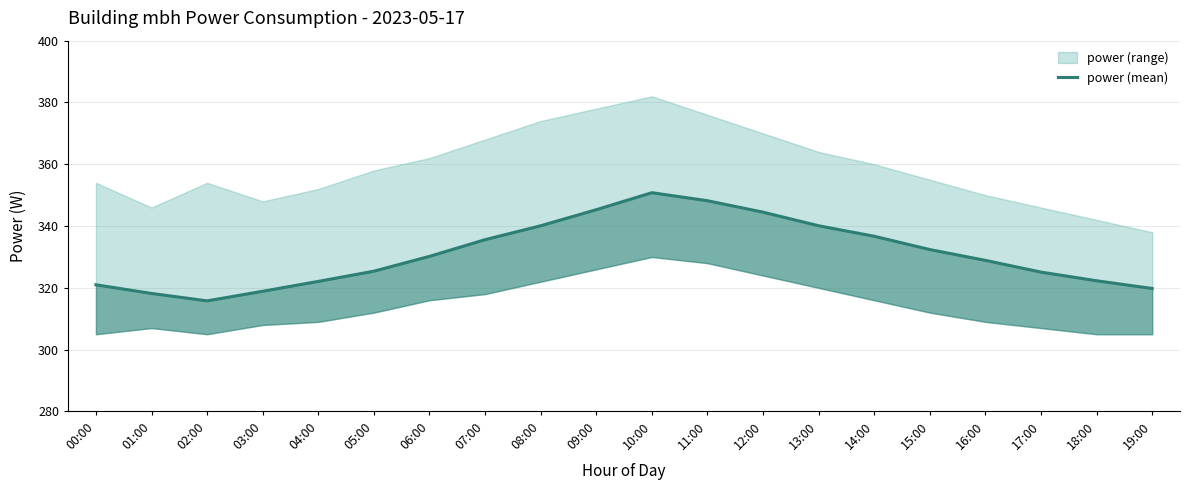

Reading left to right, transcribe all the data shown in this chart.

321.0	318.2	315.8	318.9	322.1	325.4	330.2	335.6	340.1	345.3	350.8	348.2	344.5	340.1	336.7	332.4	328.9	325.1	322.3	319.8